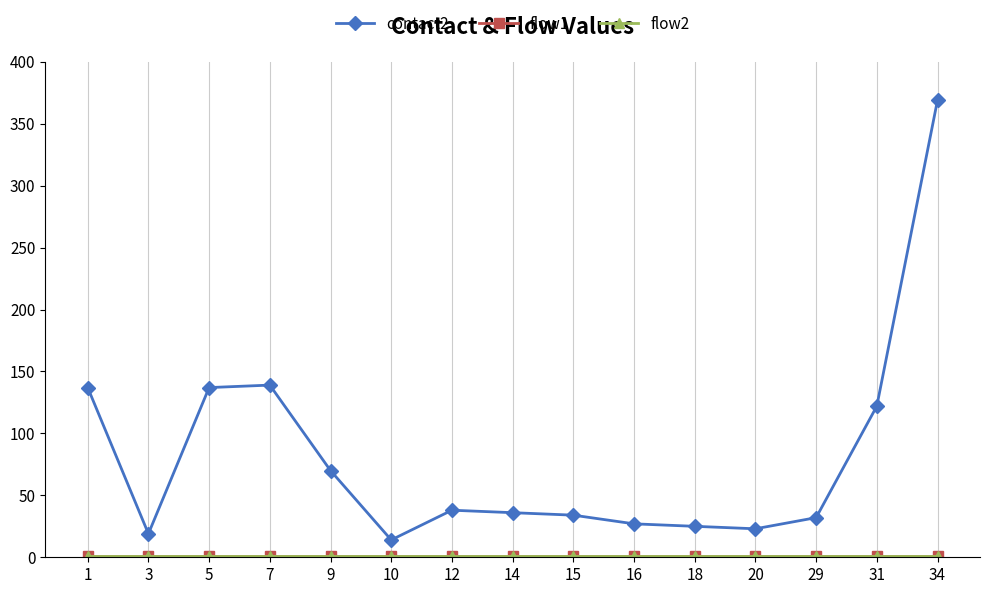

Reading right to left, what are all the values shown in this chart?

contact2: 369	122	32	23	25	27	34	36	38	14	70	139	137	19	137
flow1: 1	1	1	1	1	1	1	1	1	1	1	1	1	1	1
flow2: 1	1	1	1	1	1	1	1	1	1	1	1	1	1	1